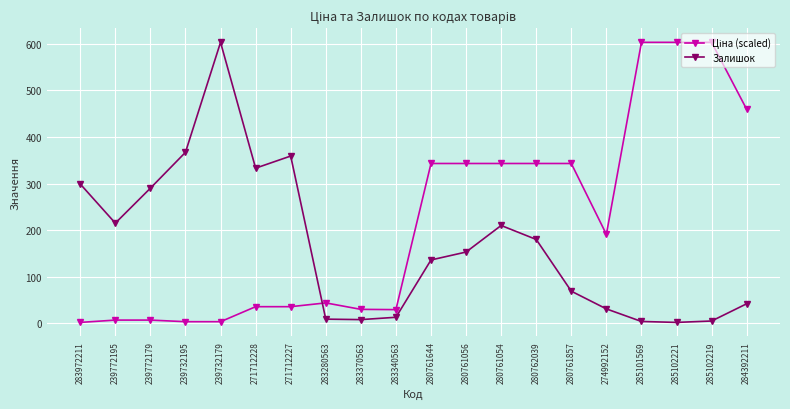

What is the total value across all series at 271712227?

394.7